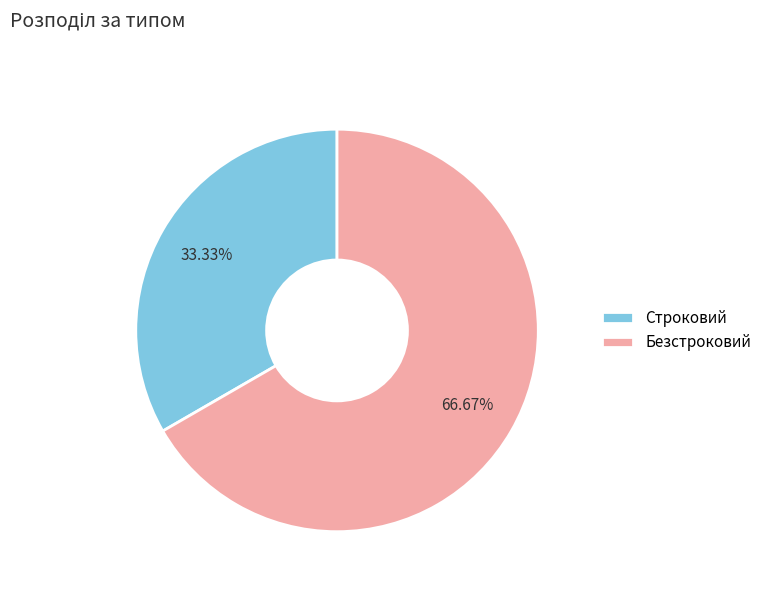

The Безстроковий slice represents 67% of the pie. True or false?

True